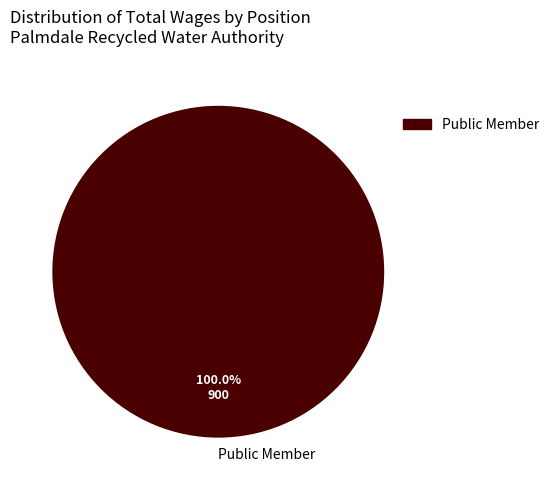

Does Public Member account for over 50% of the chart?

Yes